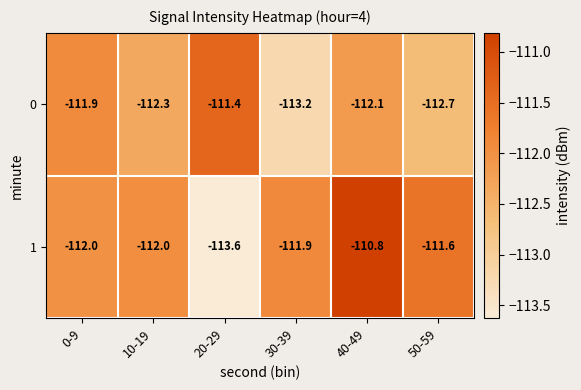

Which category has the highest value in the 1 series?

40-49